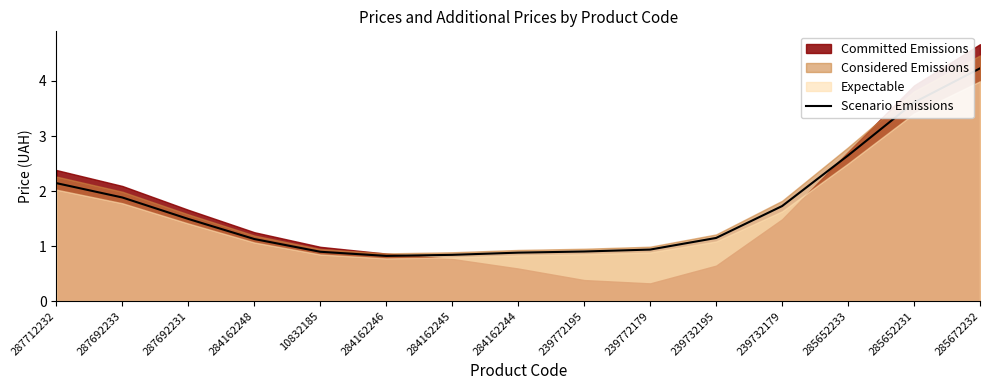

Read the value at 239732195.

1.1